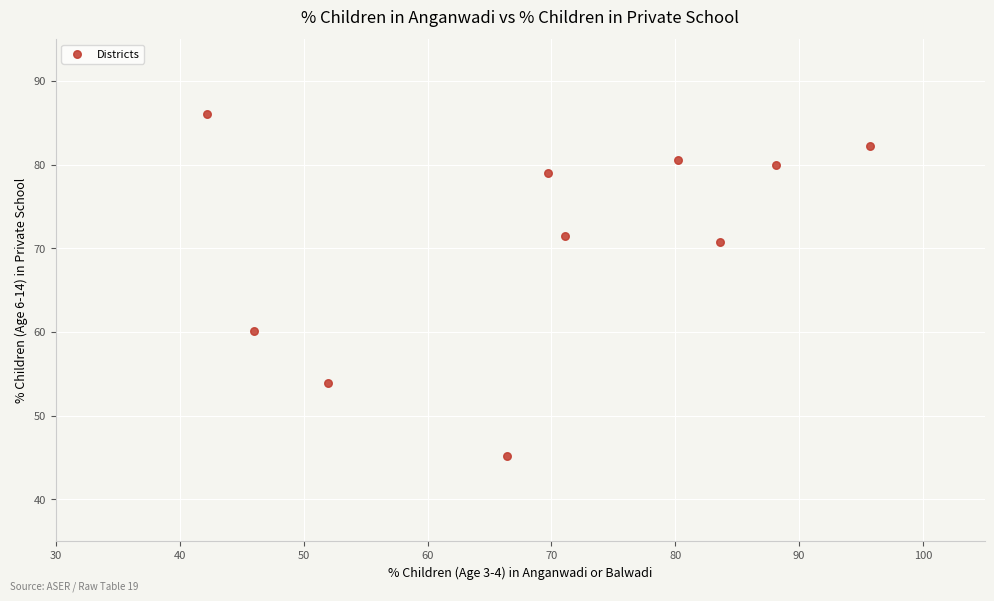

What Y value in the scatter plot is closest to 65?

60.1